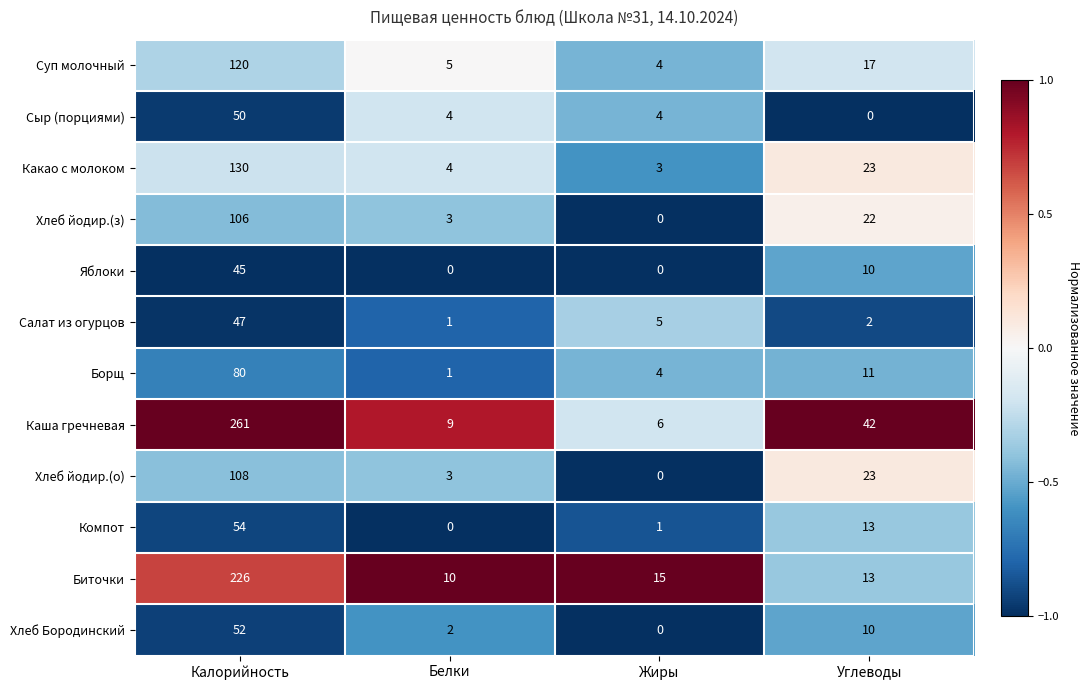

At which label does Яблоки first exceed 10?

Калорийность